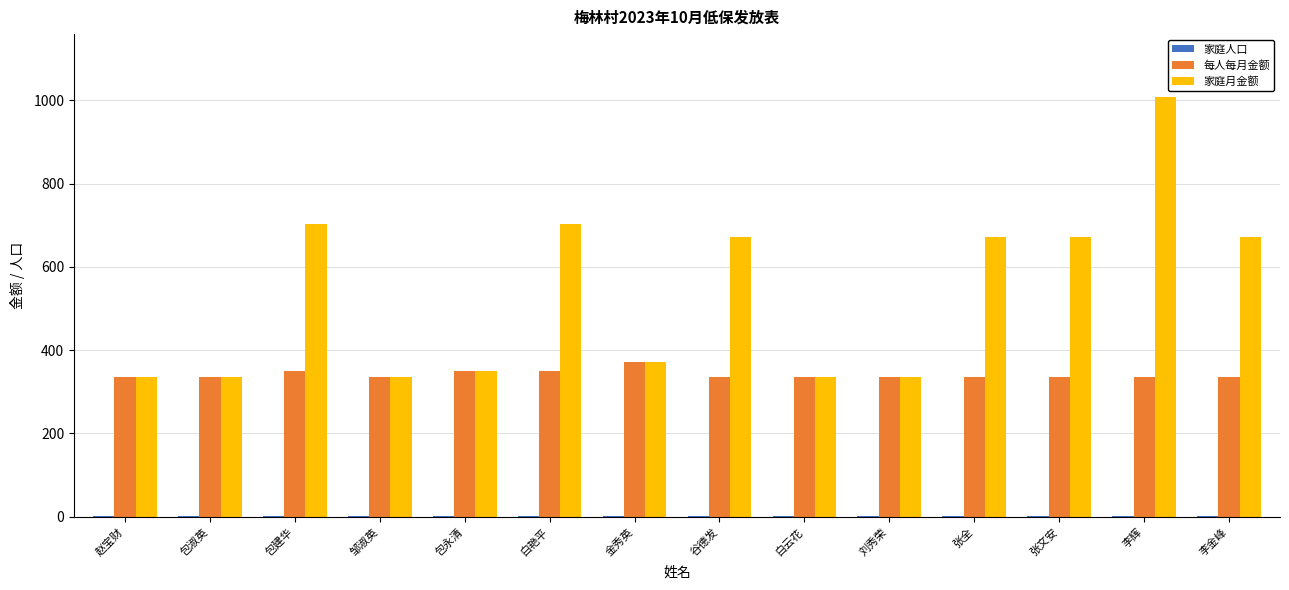

What is the sum of all 家庭月金额 values?

7502